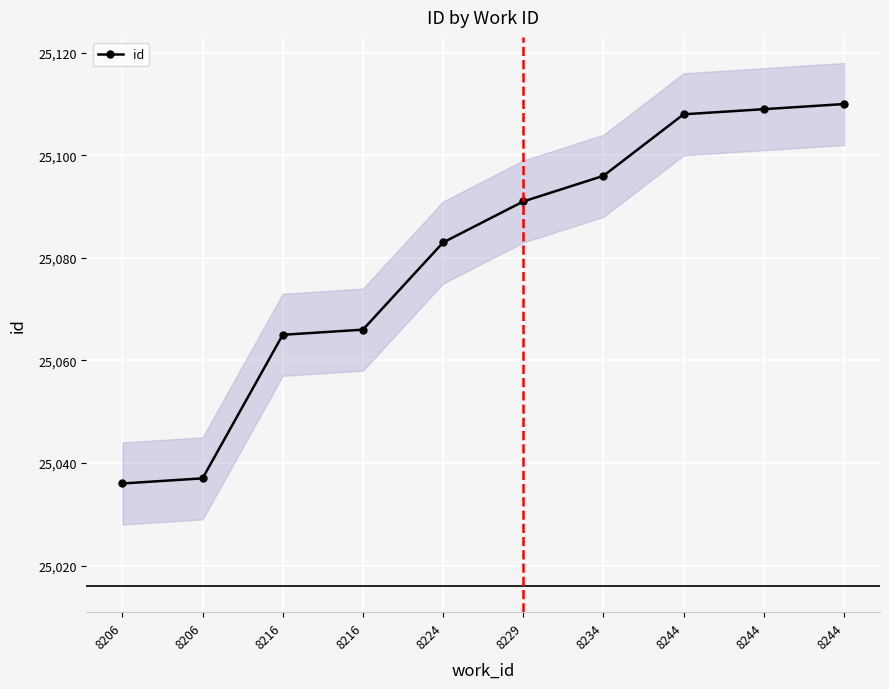

What is the approximate value at 8224?

25083